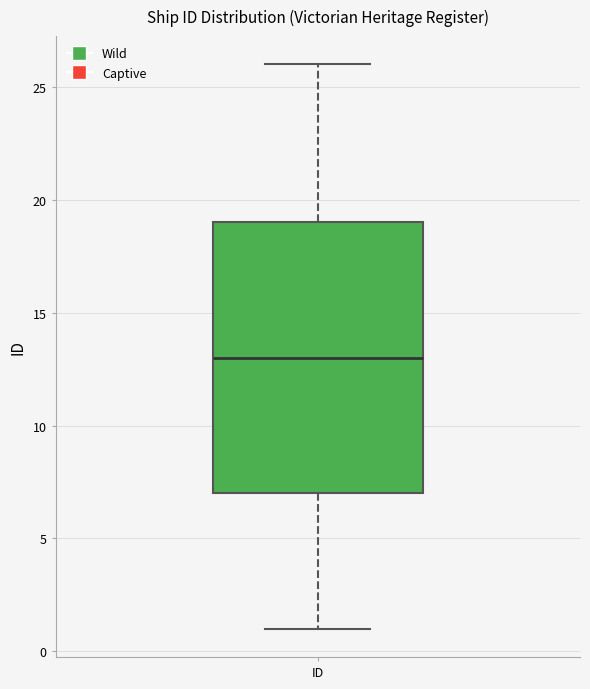

Where is the upper edge of the box for ID on the y-axis? The values are not printed on the chart, so give them approximately, as read against the axis.

19